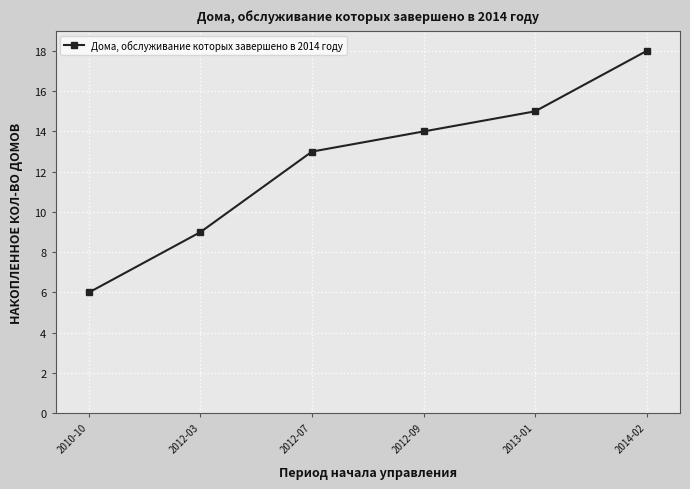

What position from the right is 2012-03?

5